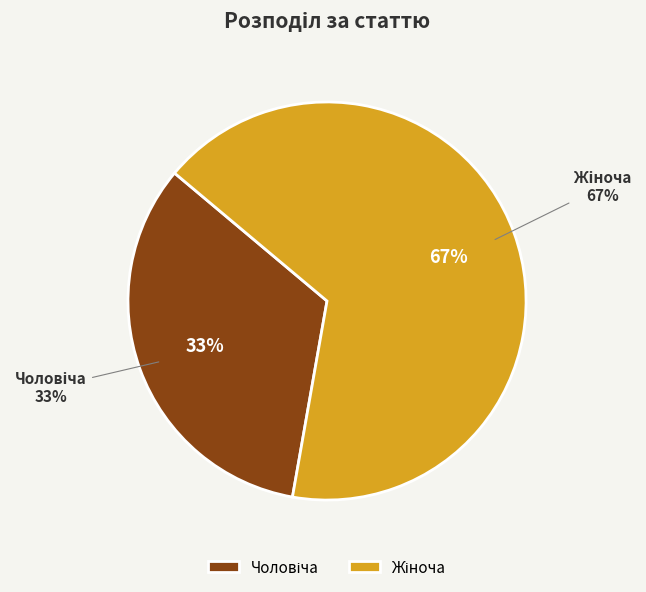

Approximately how many times larger is the value at Чоловіча compared to Жіноча?

0.5